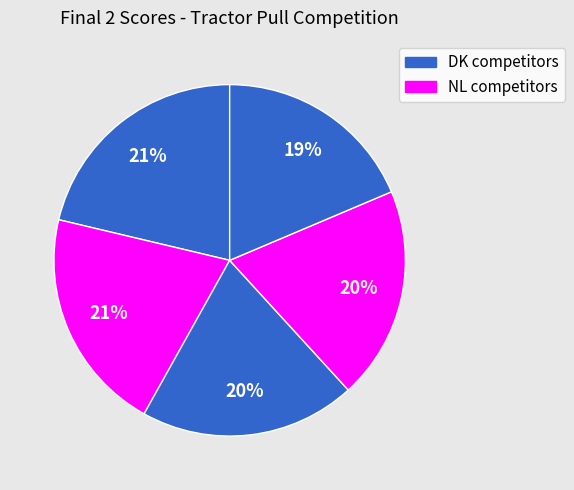

How many slices are in this pie chart?

5